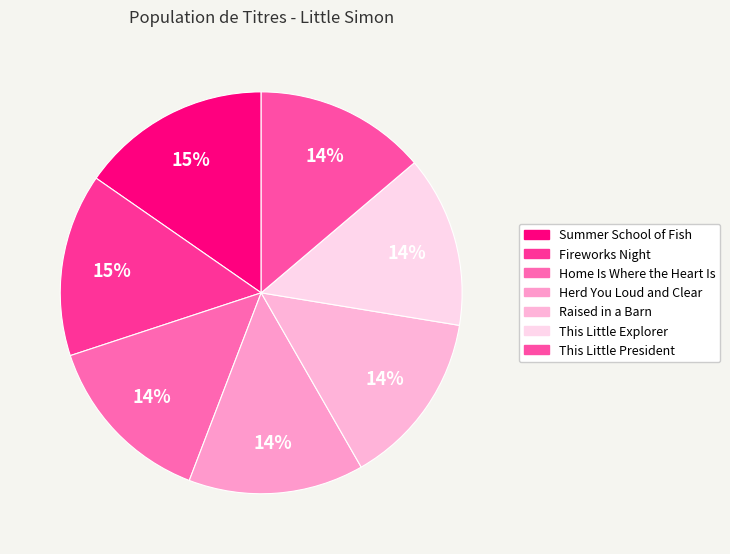

How many segments does this pie chart have?

7